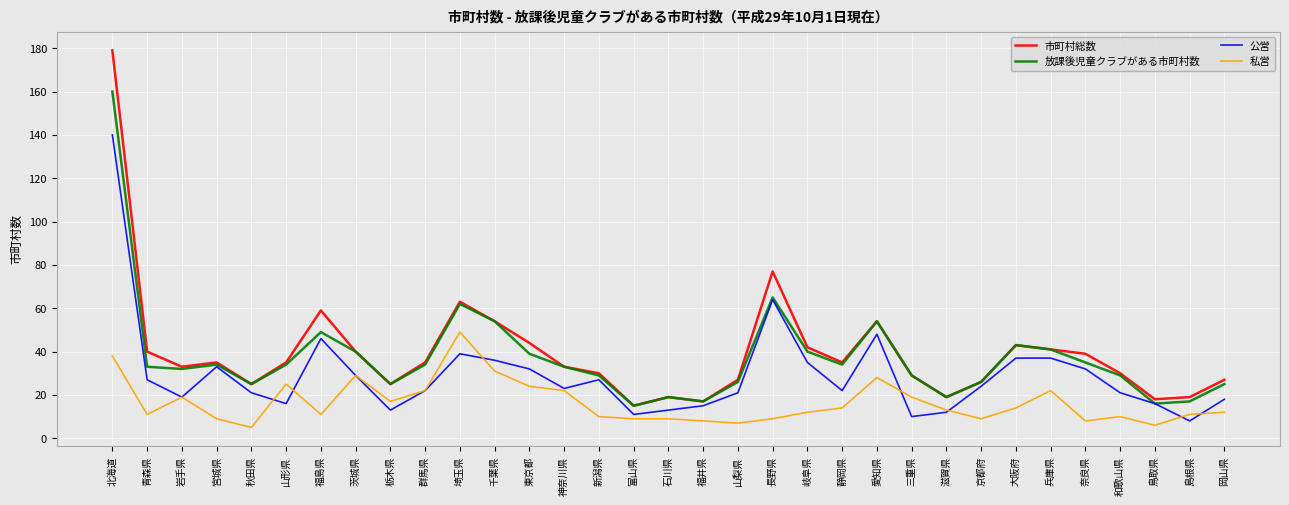

What is the difference between the highest and lowest values at 北海道?

141